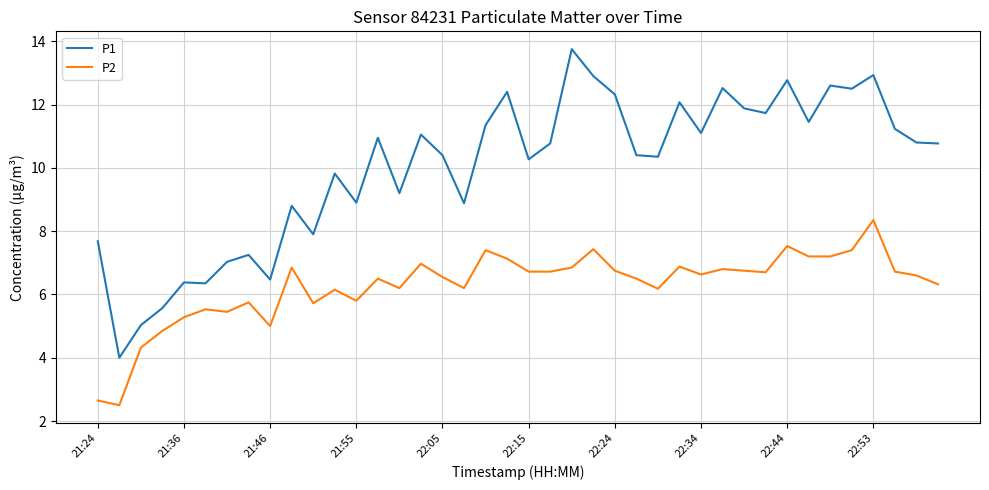

Which series has the largest total across all categories?

P1